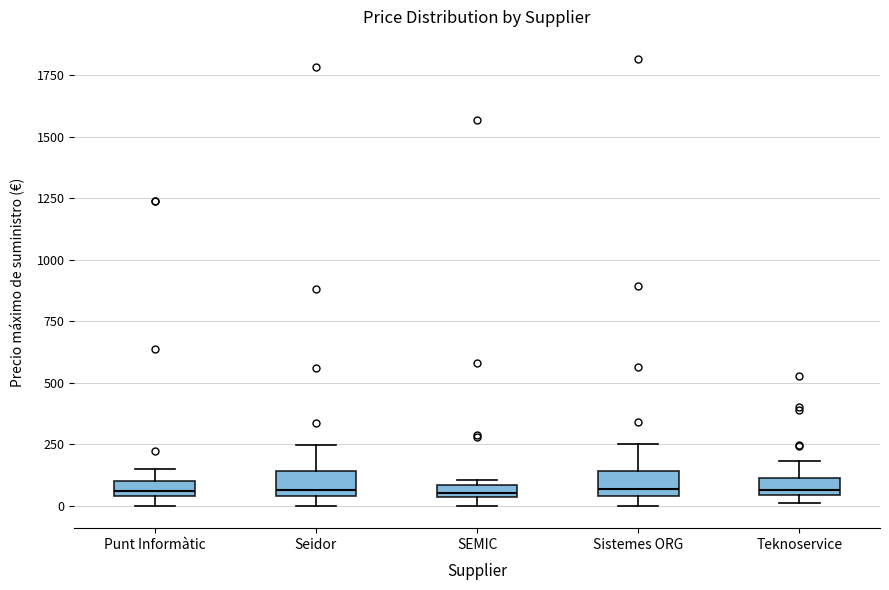

Where is the lower edge of the box for Sistemes ORG on the y-axis? The values are not printed on the chart, so give them approximately, as read against the axis.

50